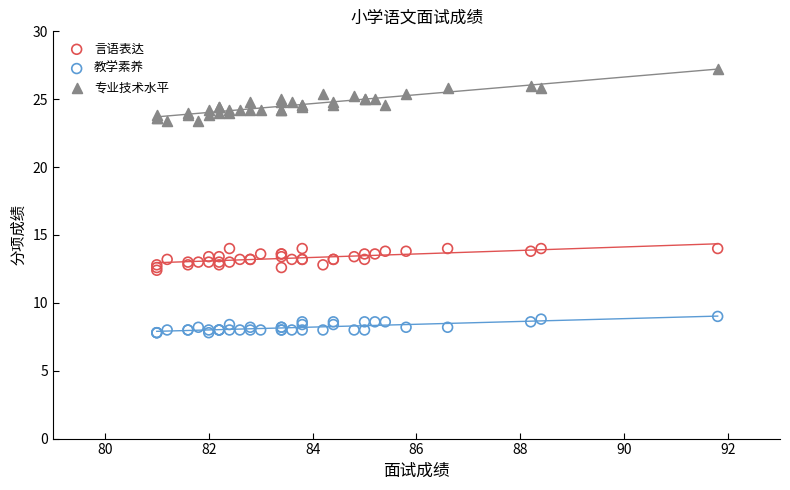

What are all the series names shown in the legend?

言语表达, 教学素养, 专业技术水平